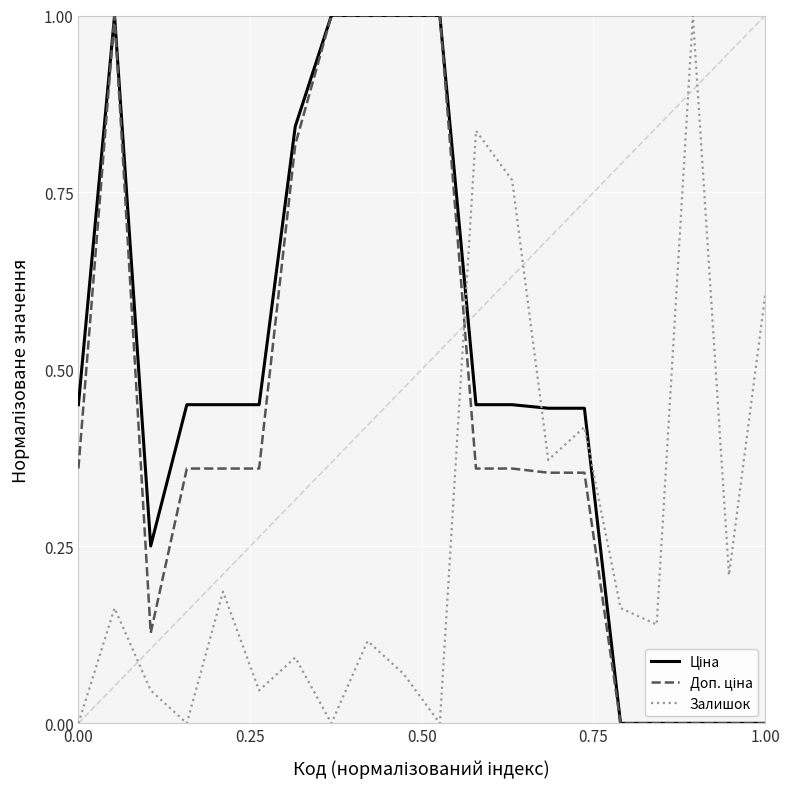

What is the maximum value shown in the chart?

1.0